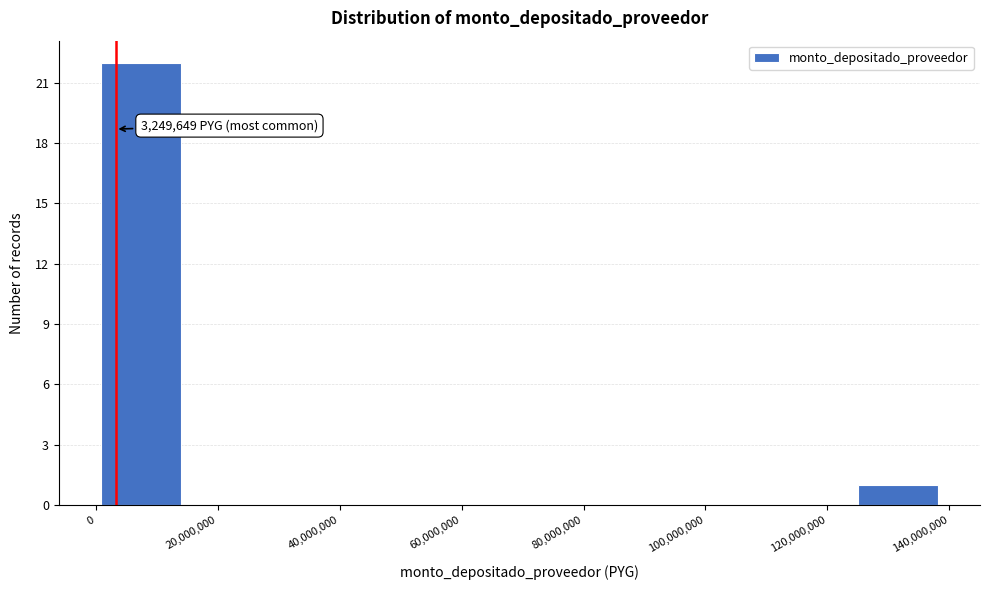

Over which range of the x-axis is the bar tallest?

0 to 14000000